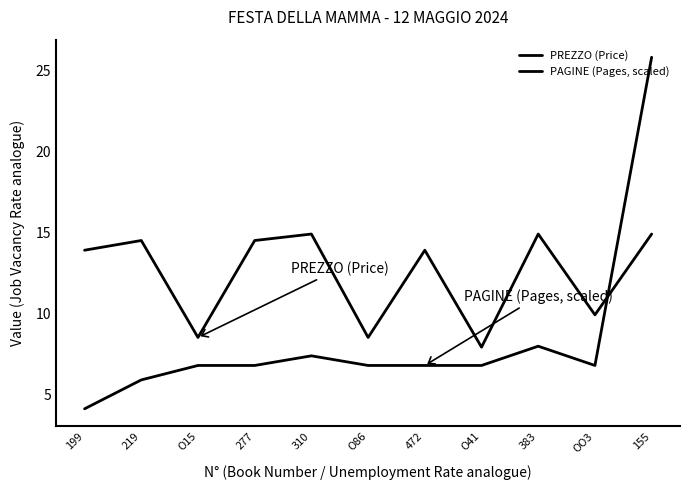

In PAGINE (Pages, scaled), how many points are higher than both neighbors (excluding endpoints)?

2